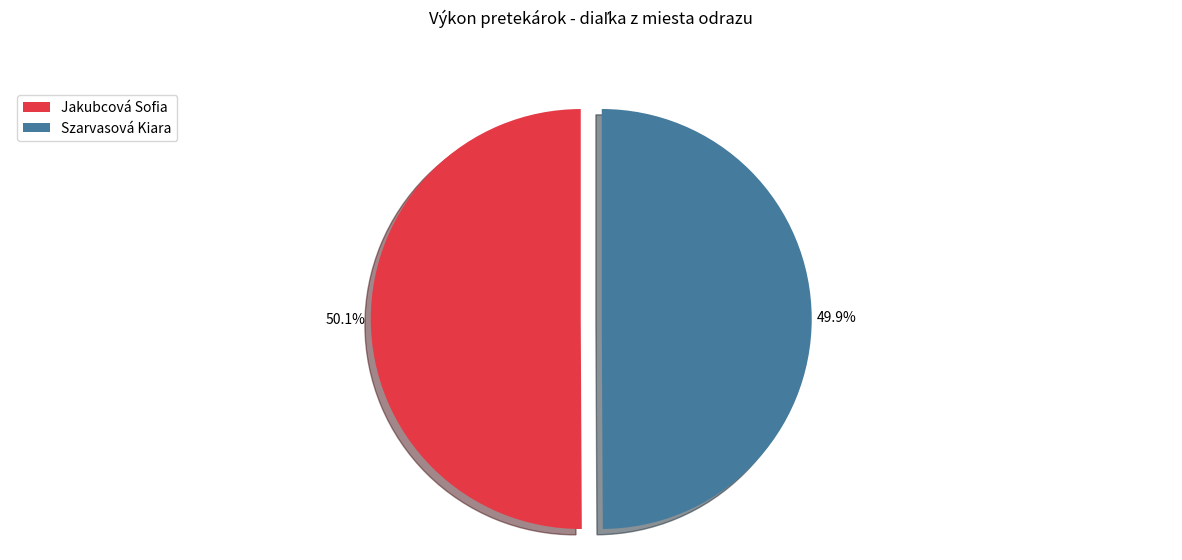

Approximately how many times larger is the value at Szarvasová Kiara compared to Jakubcová Sofia?

1.0